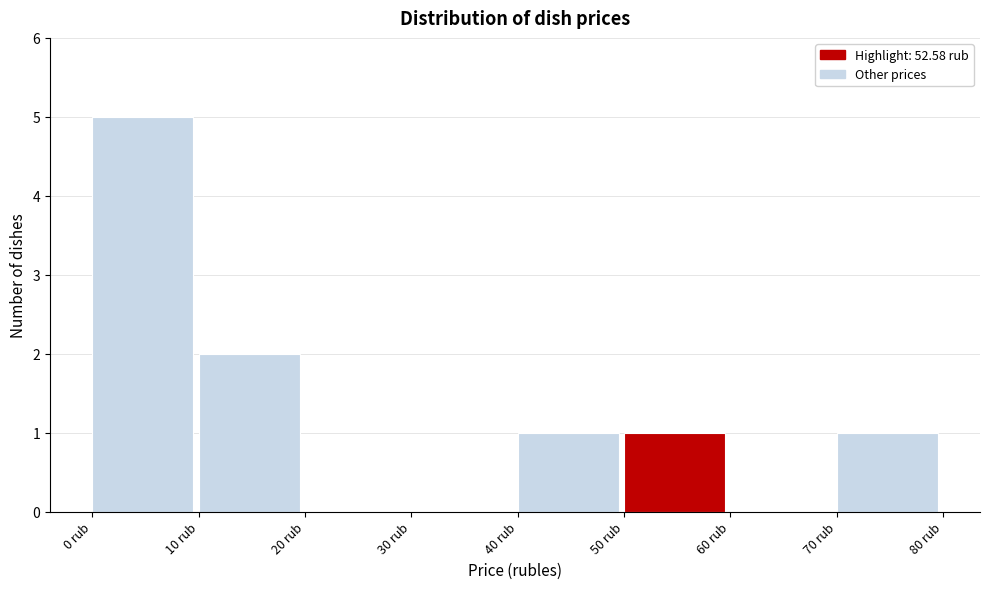

Reading left to right, transcribe this chart: for each bar, give the range it covers on the x-axis and its height. The values are not printed on the chart, so give them approximately, as read against the axis.

0 to 10: 5
10 to 20: 2
20 to 30: 0
30 to 40: 0
40 to 50: 1
50 to 60: 1
60 to 70: 0
70 to 80: 1